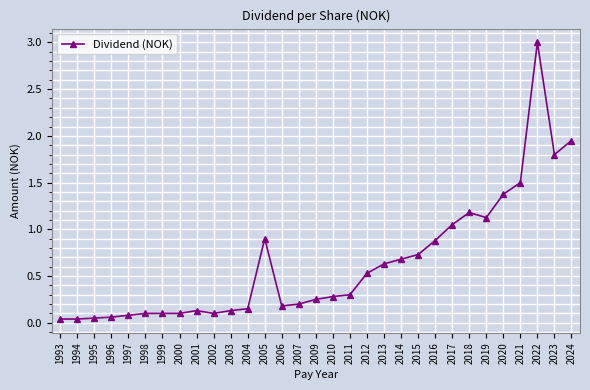

True or false: there are more than 1 points higher than both neighbors.

True